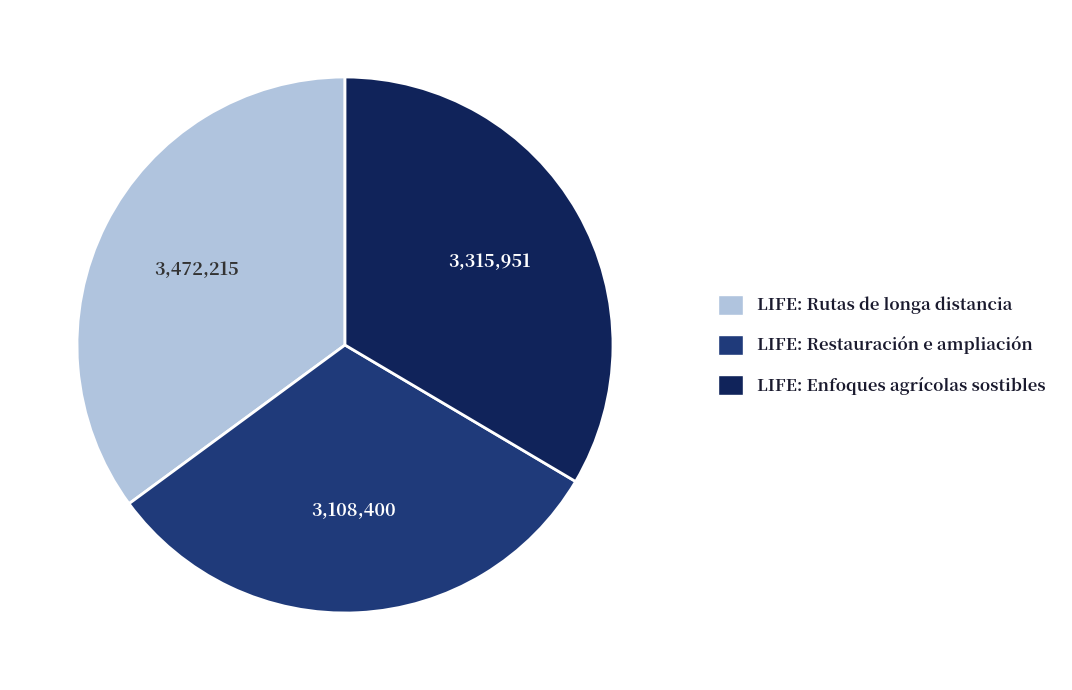

Rank the categories by value from lowest to highest.

LIFE: Restauración e ampliación, LIFE: Enfoques agrícolas sostibles, LIFE: Rutas de longa distancia